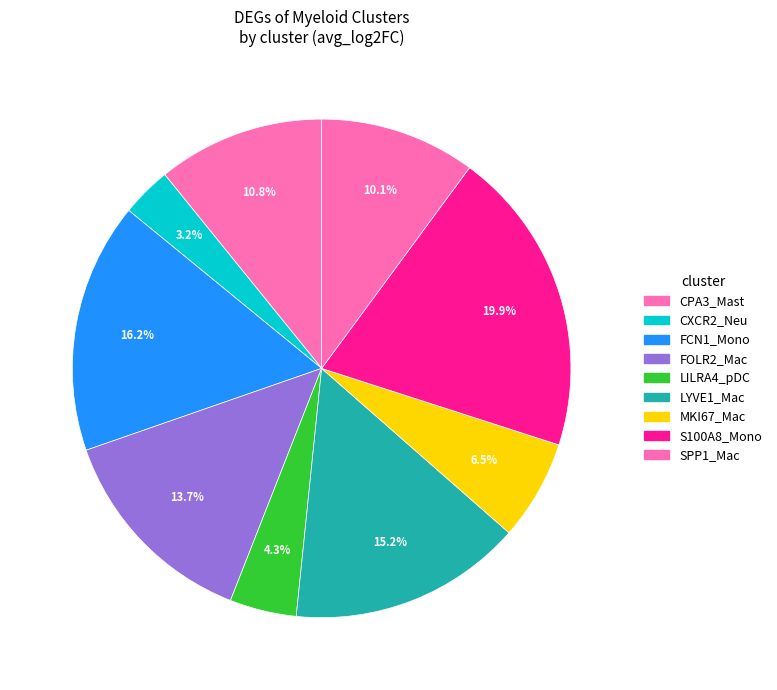

How many slices are in this pie chart?

9